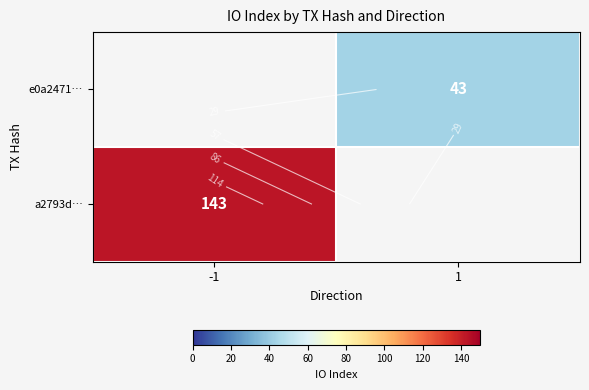

How many series are shown in this chart?

2